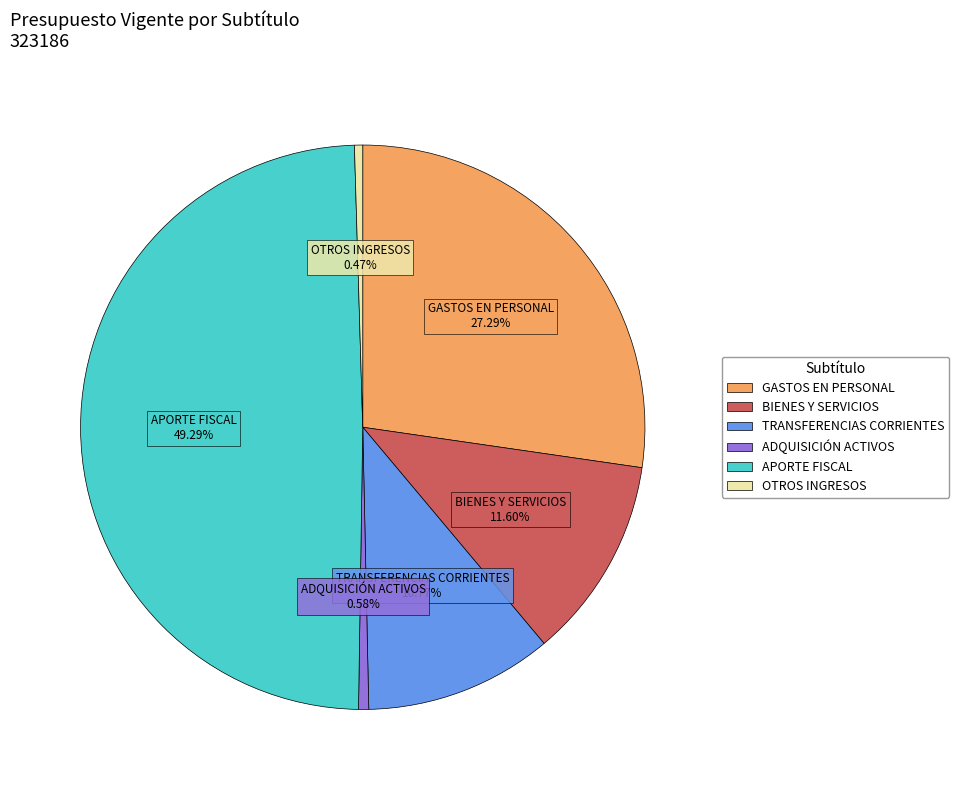

Which slice is the largest?

APORTE FISCAL